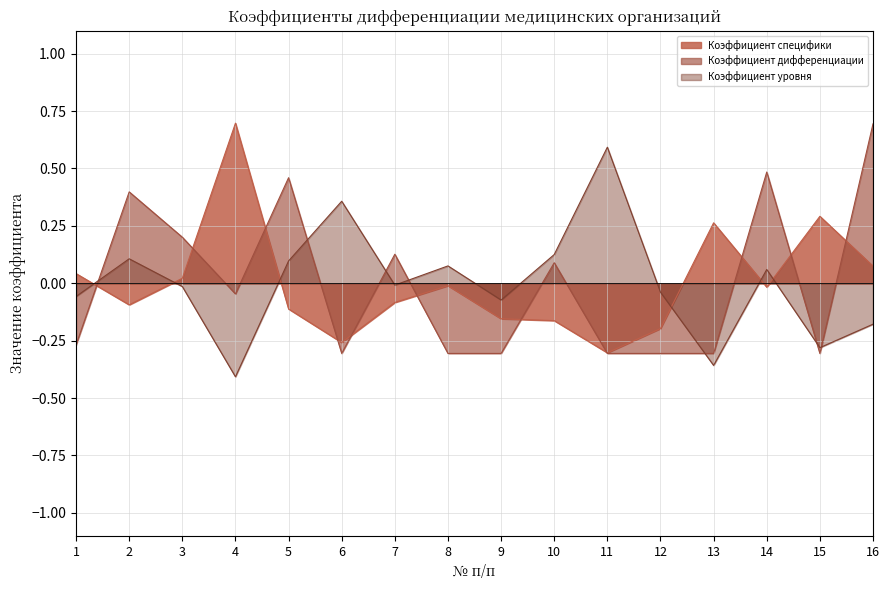

True or false: Коэффициент уровня and Коэффициент специфики cross at least once.

True